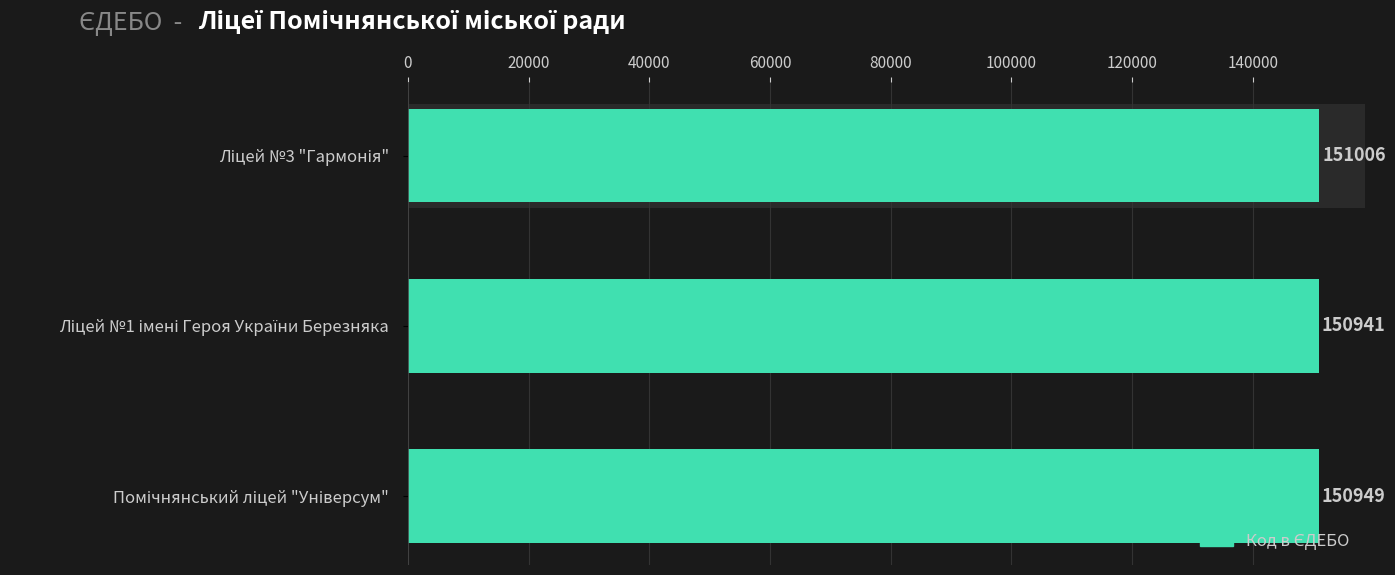

What is the difference between the maximum and second lowest values?

57